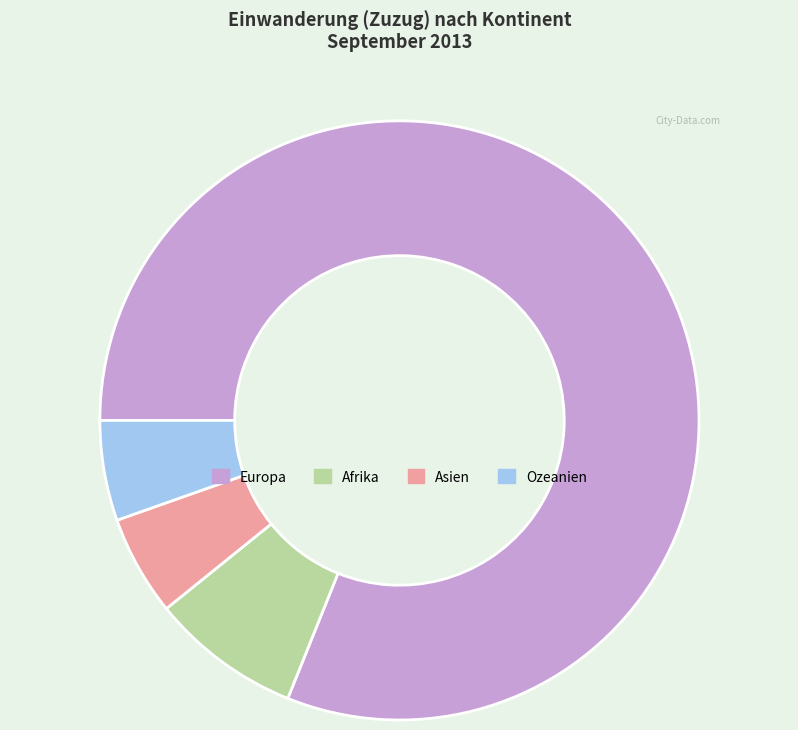

Do Europa and Afrika together represent more than half of the pie?

Yes